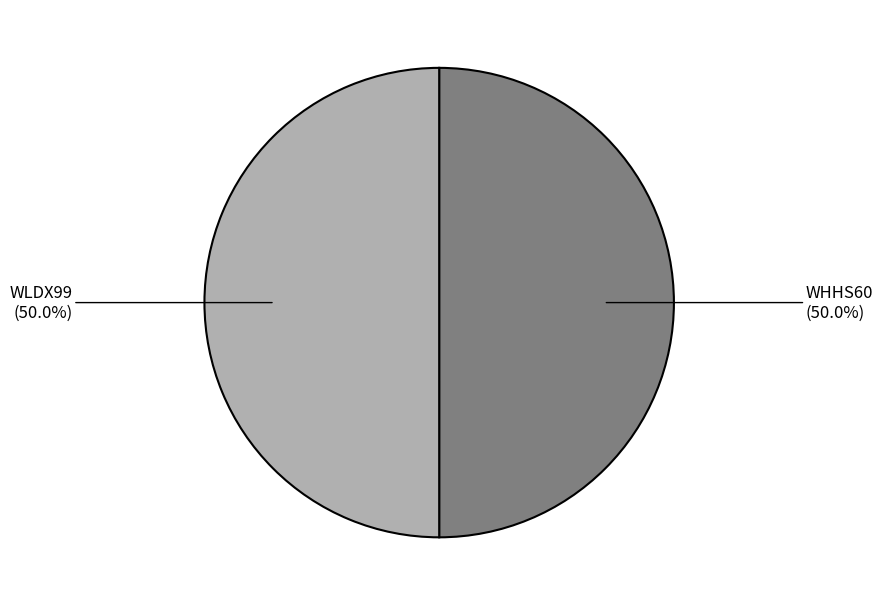

To the nearest percent, what percentage of the pie is WLDX99?

50%